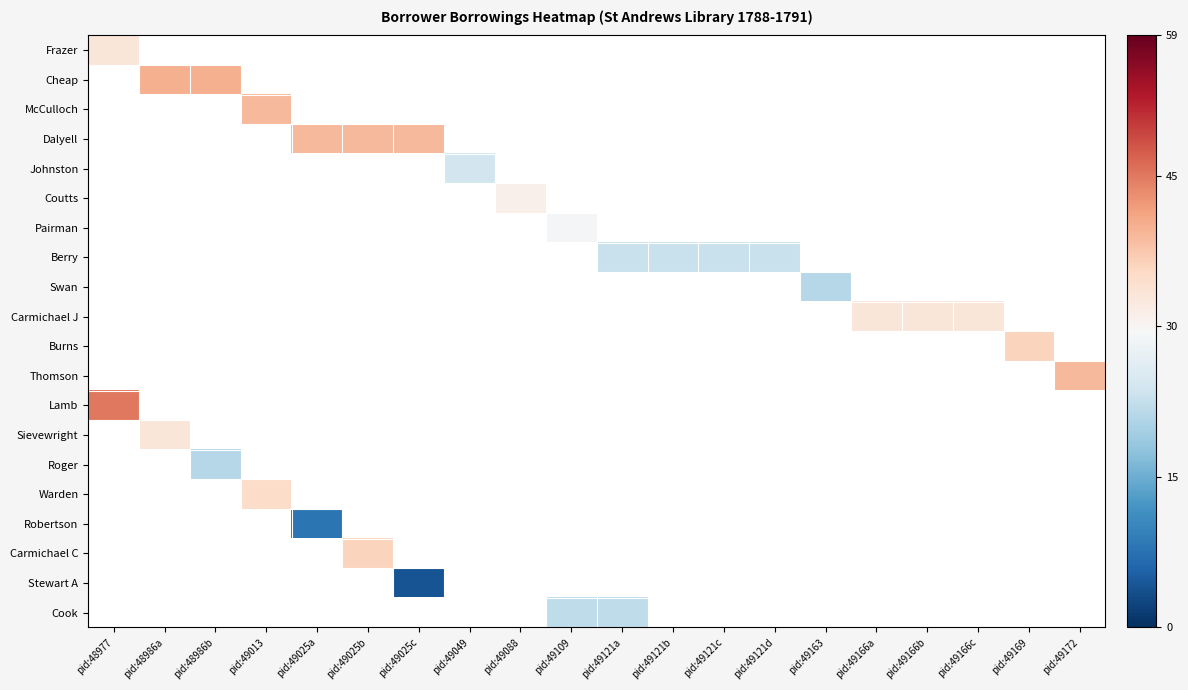

At how many categories does at least one series exceed 11?

20